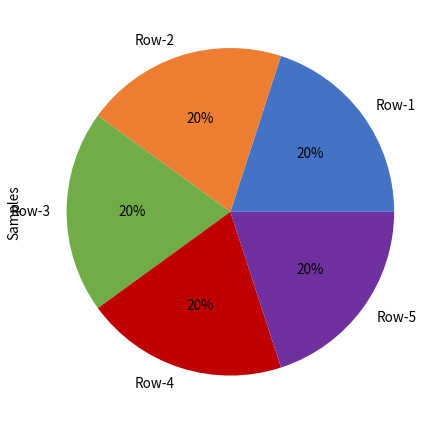

Approximately how many times larger is the value at Row-1 compared to Row-5?

1.0